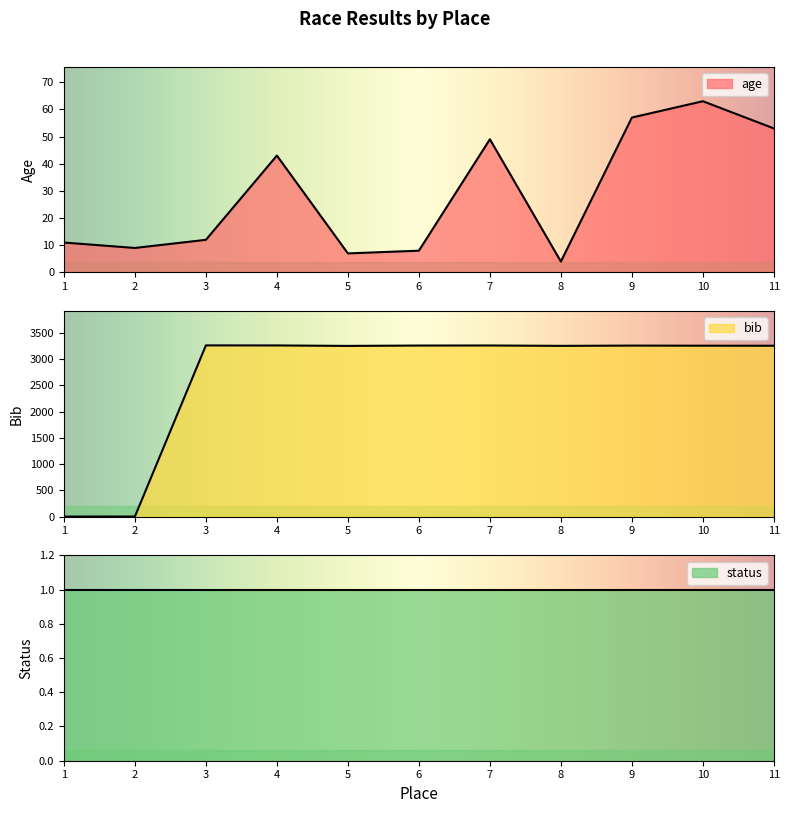

Which has a higher value, 9 or 6?

9